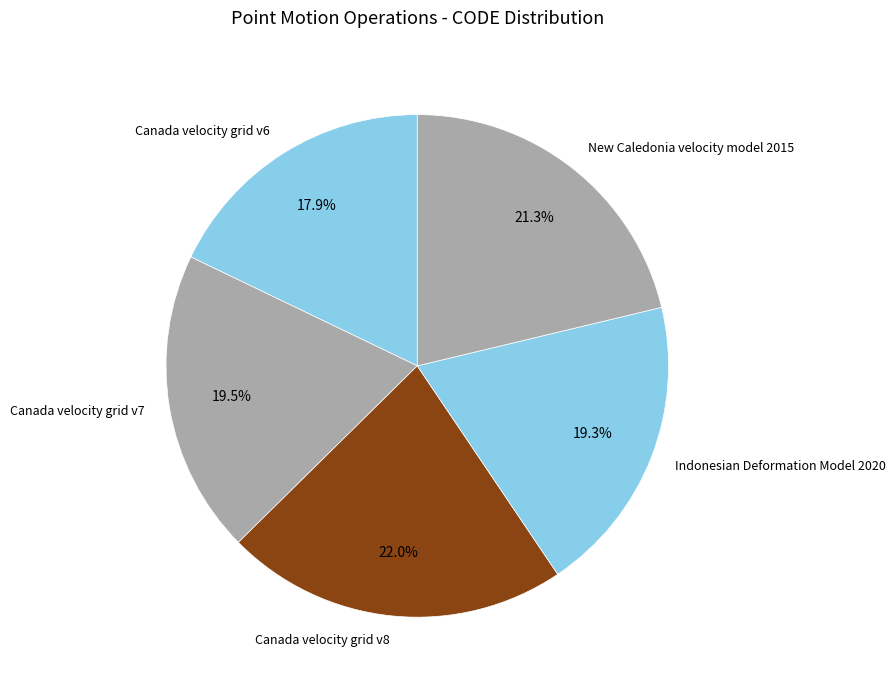

To the nearest percent, what portion does Canada velocity grid v6 represent?

18%